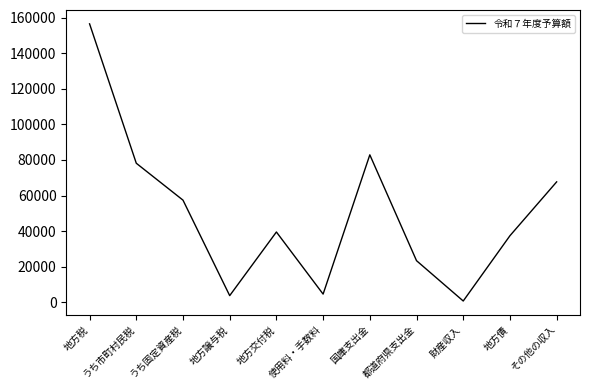

Is it true that the value at うち市町村民税 is 78149?

True